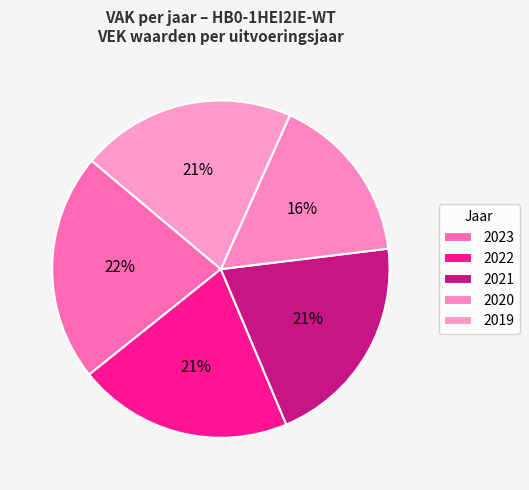

Is 2021 the majority of the pie?

No